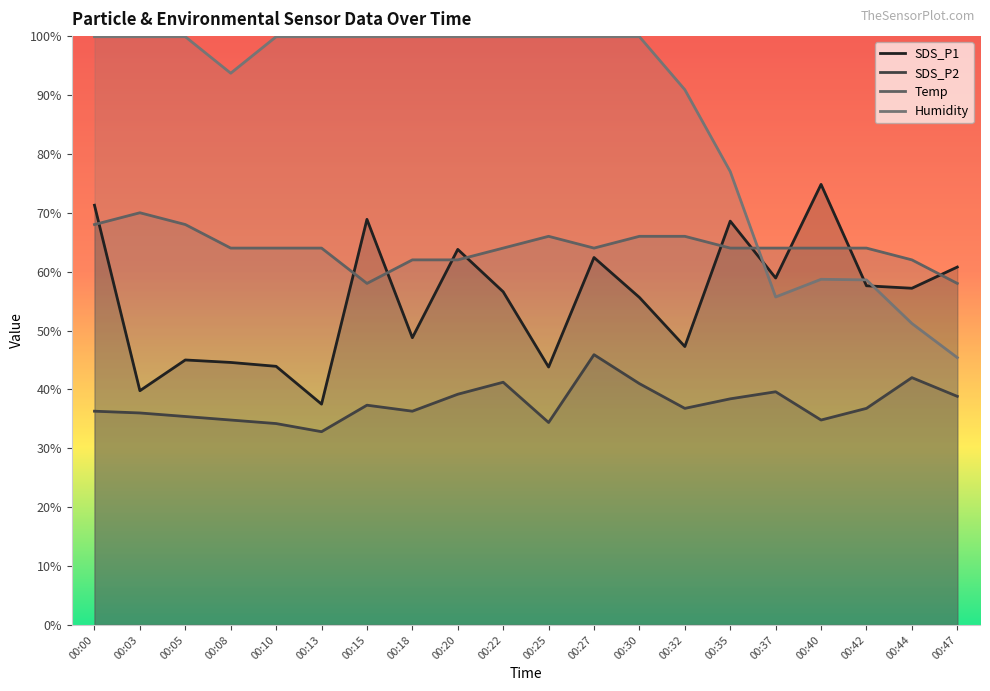

What is the difference between the second highest and minimum values in the Temp series?

10.0